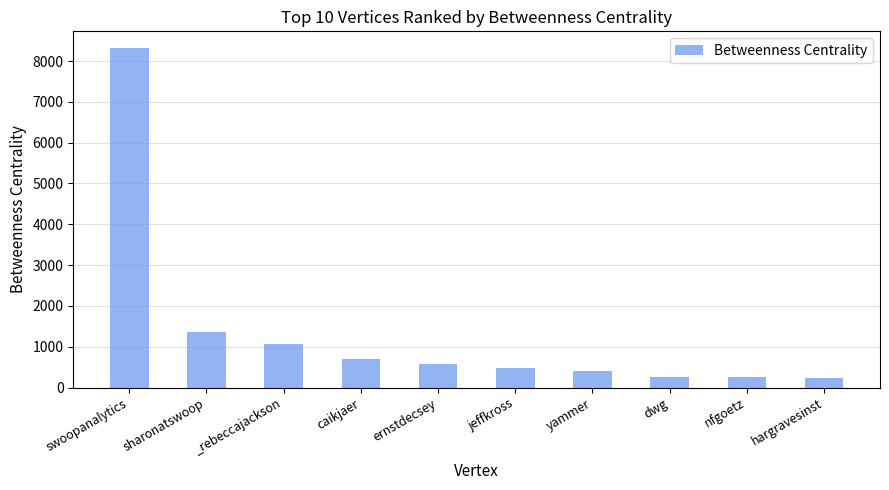

Which category has the highest value across all series?

swoopanalytics